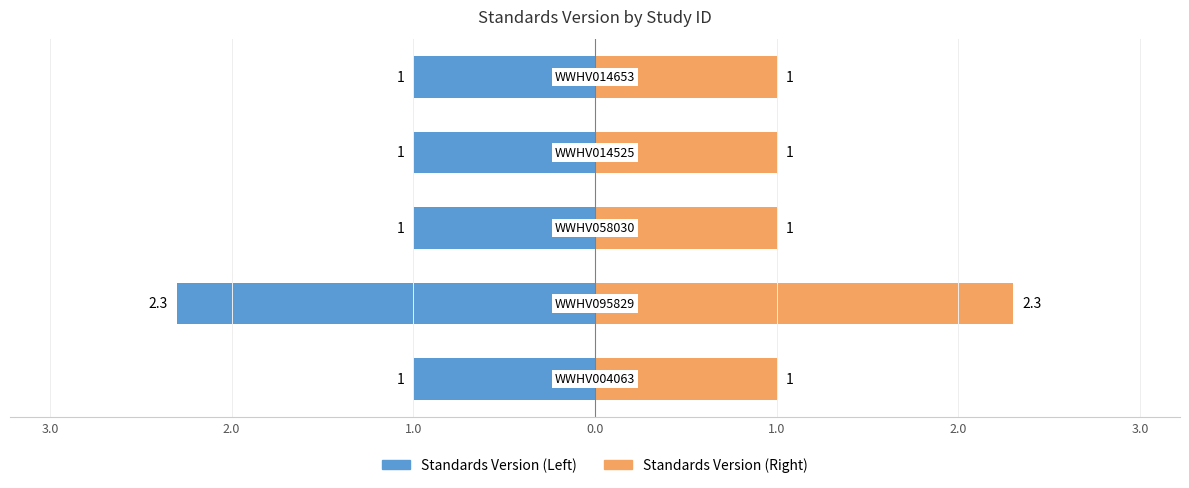

What is the ratio of the value at WWHV014653 to the value at WWHV004063?

1.0